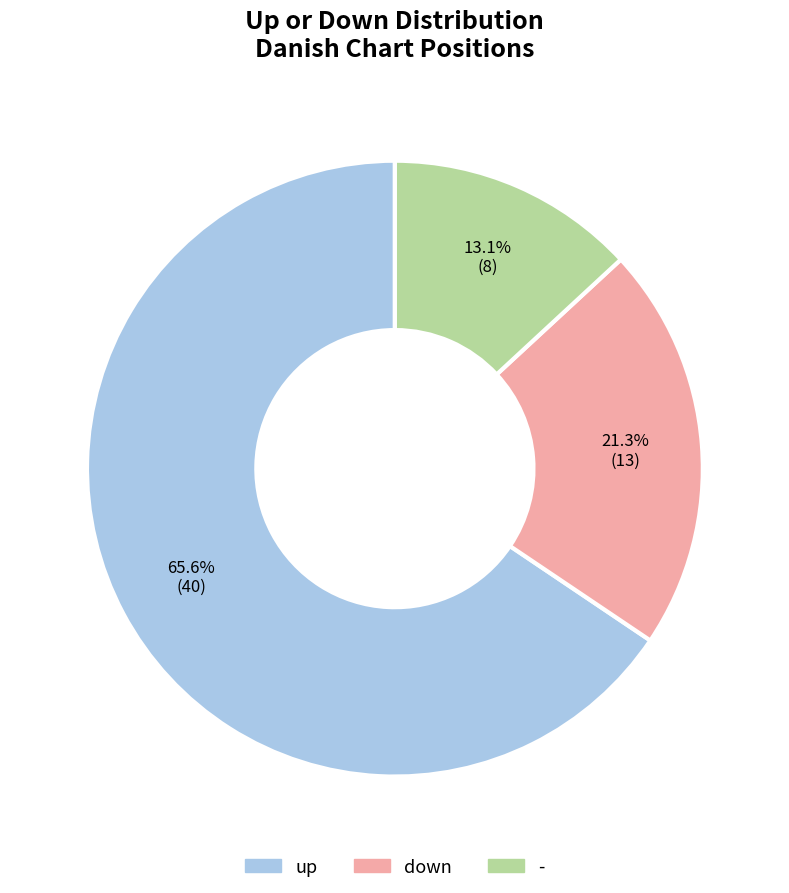

How many segments does this pie chart have?

3